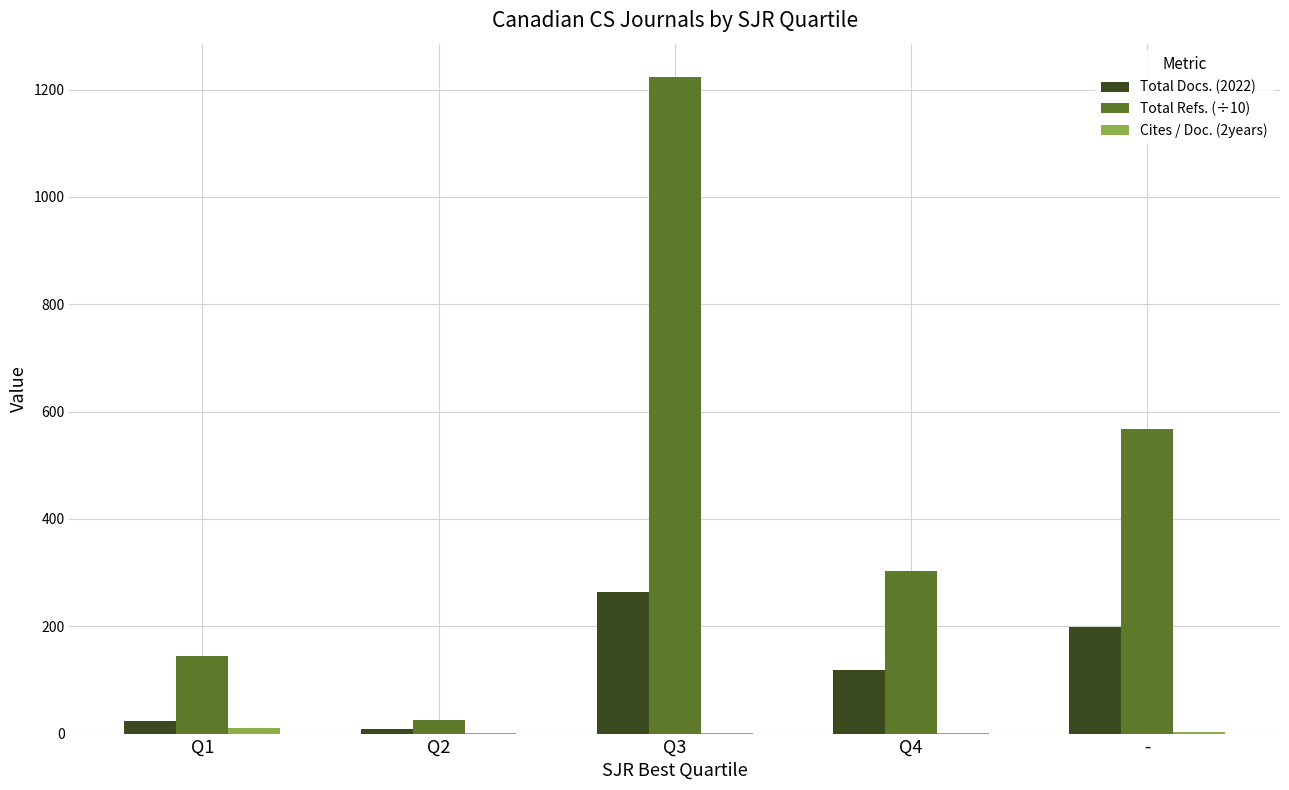

What is the total value across all series at Q4?

421.9